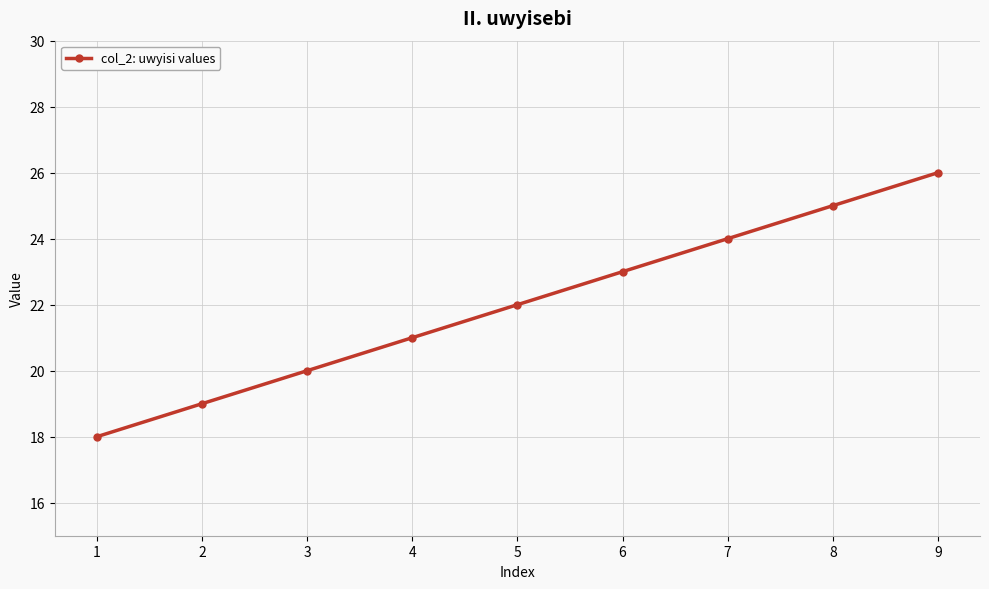

The chart shows a value of 22 at 5. True or false?

True